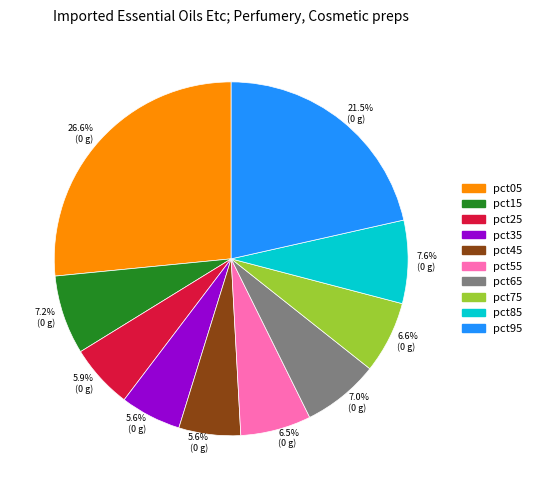

Does any single category account for the majority?

No